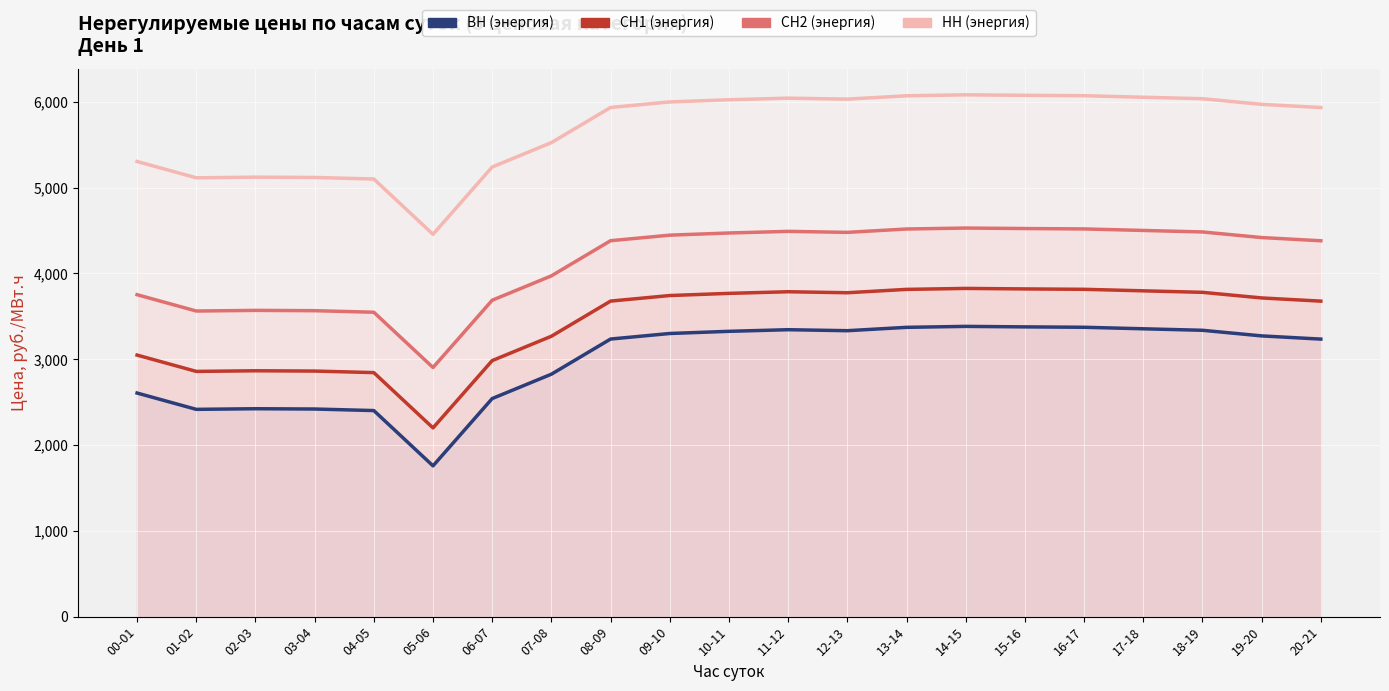

The value of СН2 (энергия) at 02-03 is 1683.7. True or false?

False